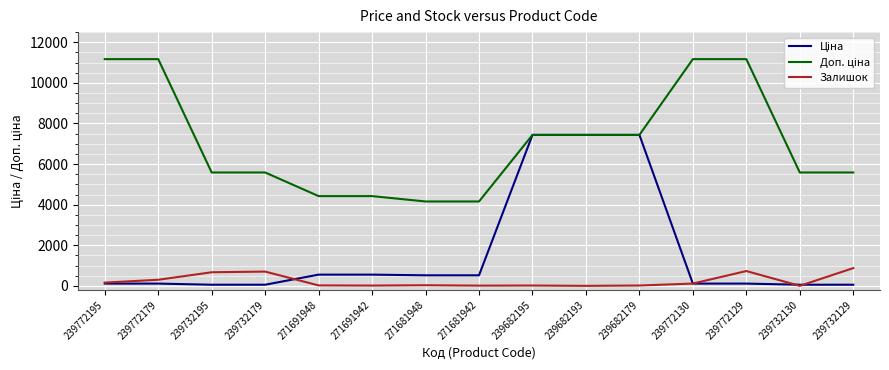

What position from the left is 239772195?

1